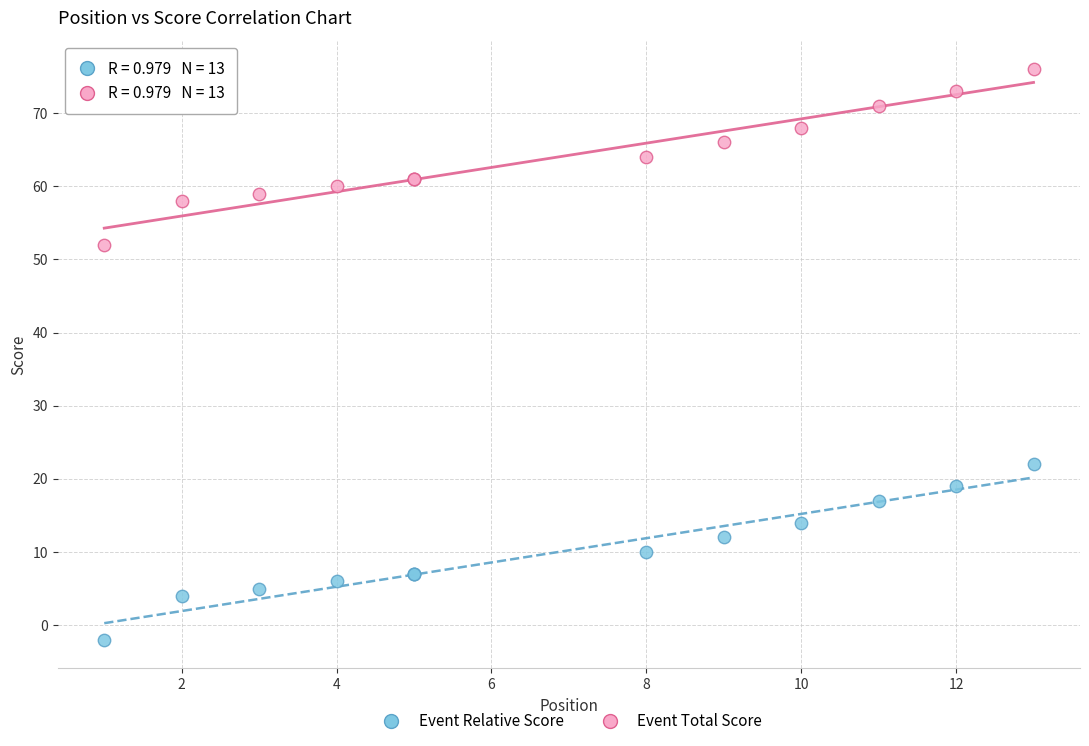

Which series reaches the maximum Y coordinate?

Event Total Score